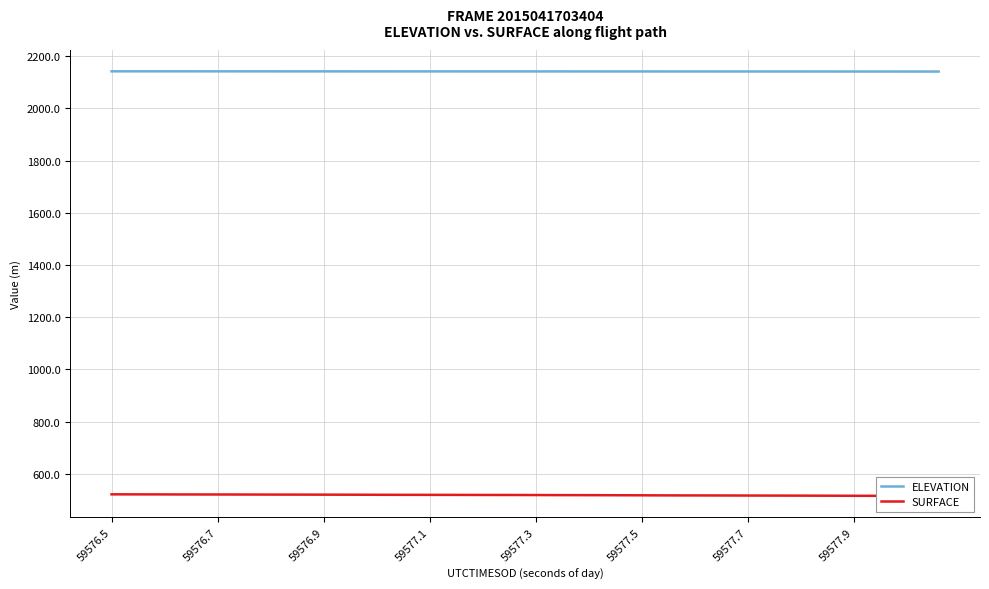

How many categories are shown in the chart?

40